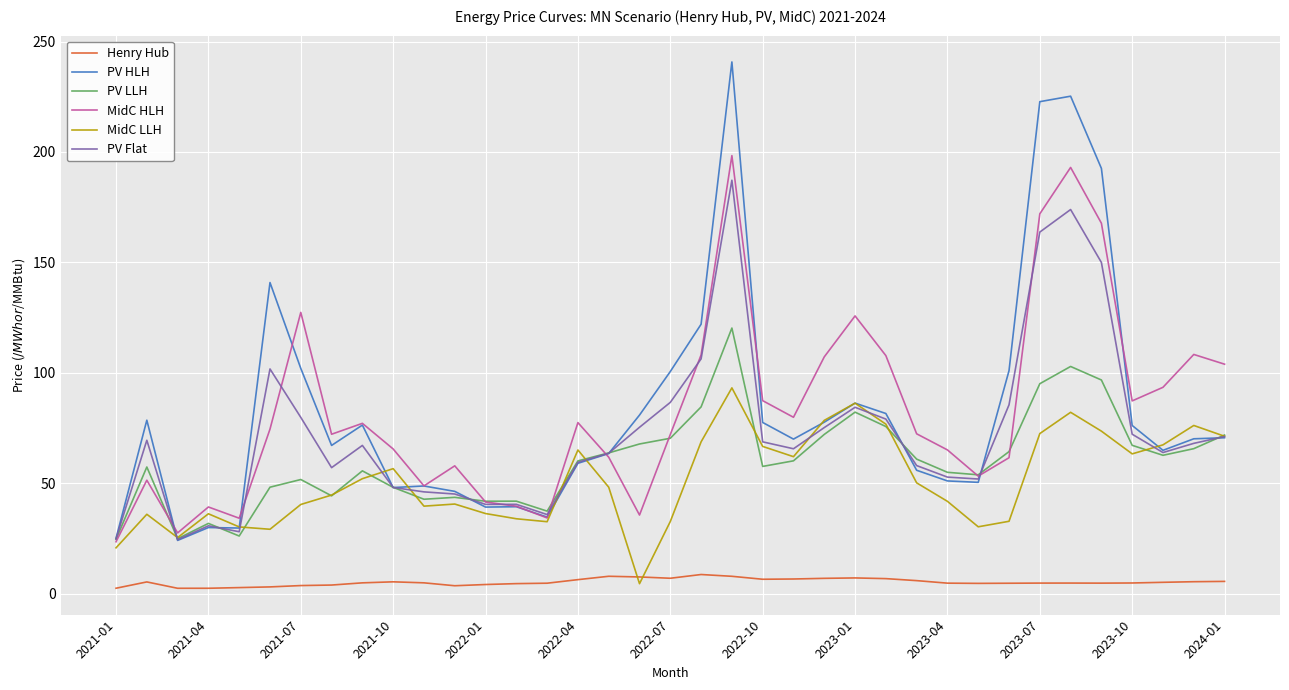

True or false: PV Flat and Henry Hub intersect in this chart.

False